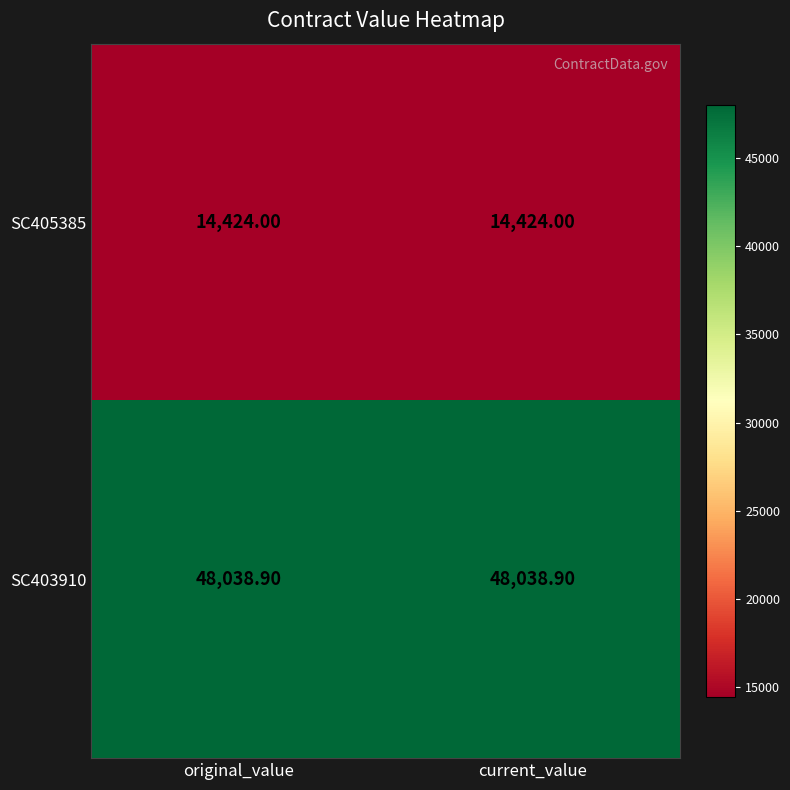

What is the sum of all SC405385 values?

28848.0